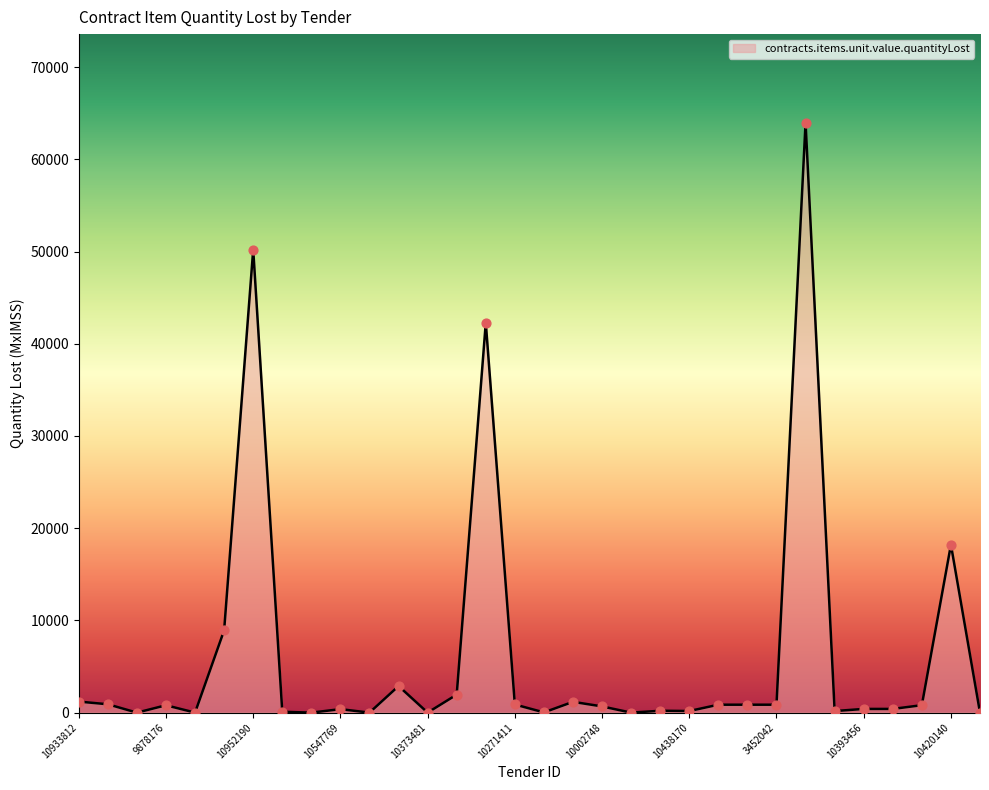

What is the maximum value shown in the chart?

63982.3